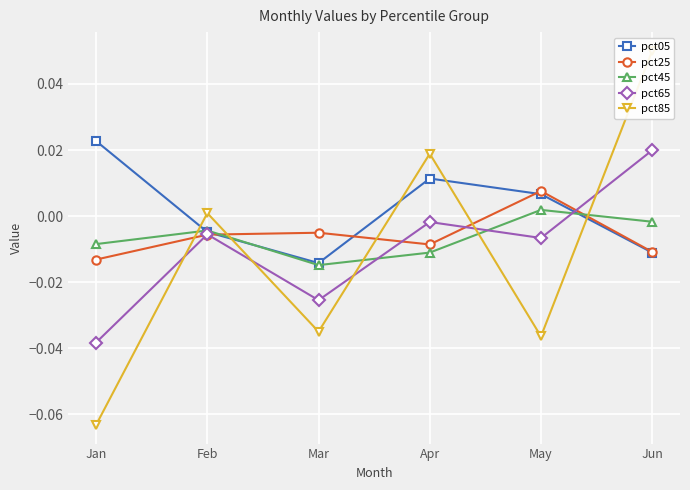

The pct85 series shows 0.0 at Feb. True or false?

True